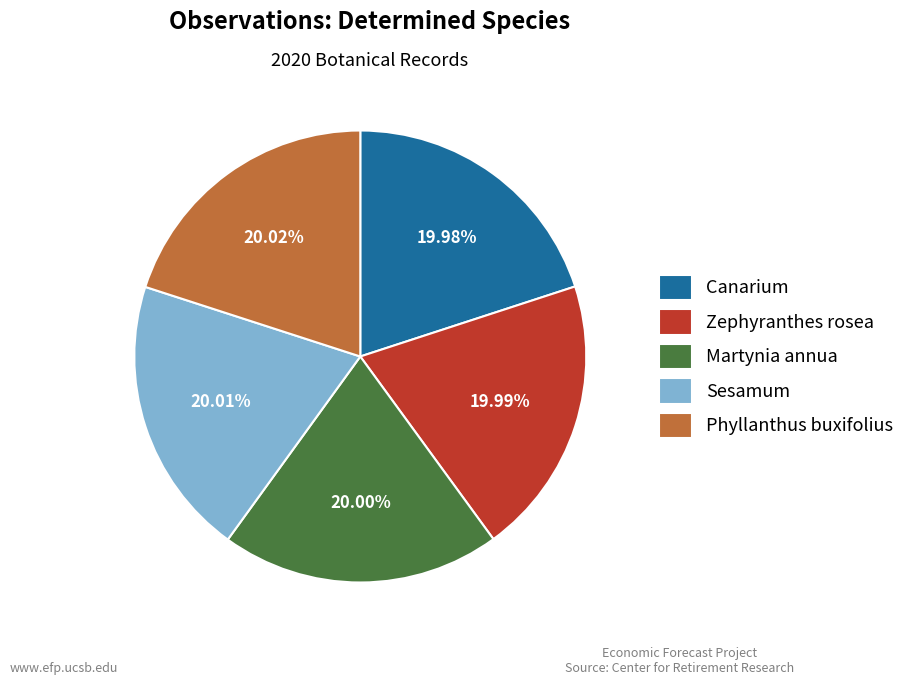

Is there a majority slice in this chart?

No